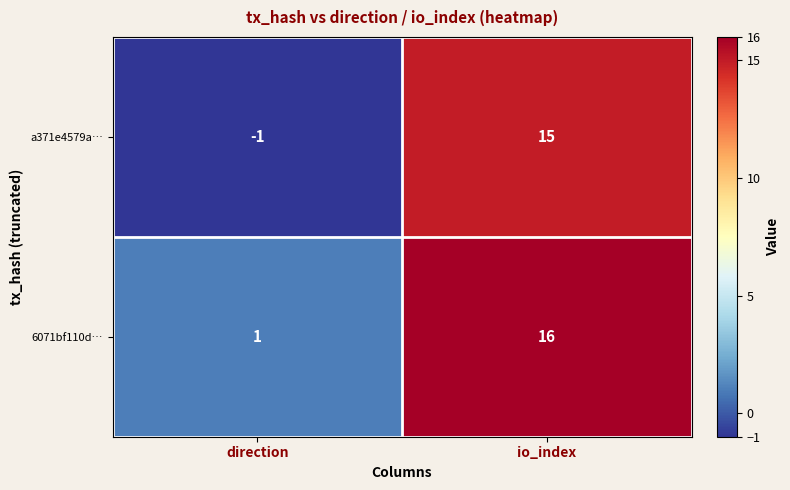

What is the sum of all 6071bf110d… values?

17